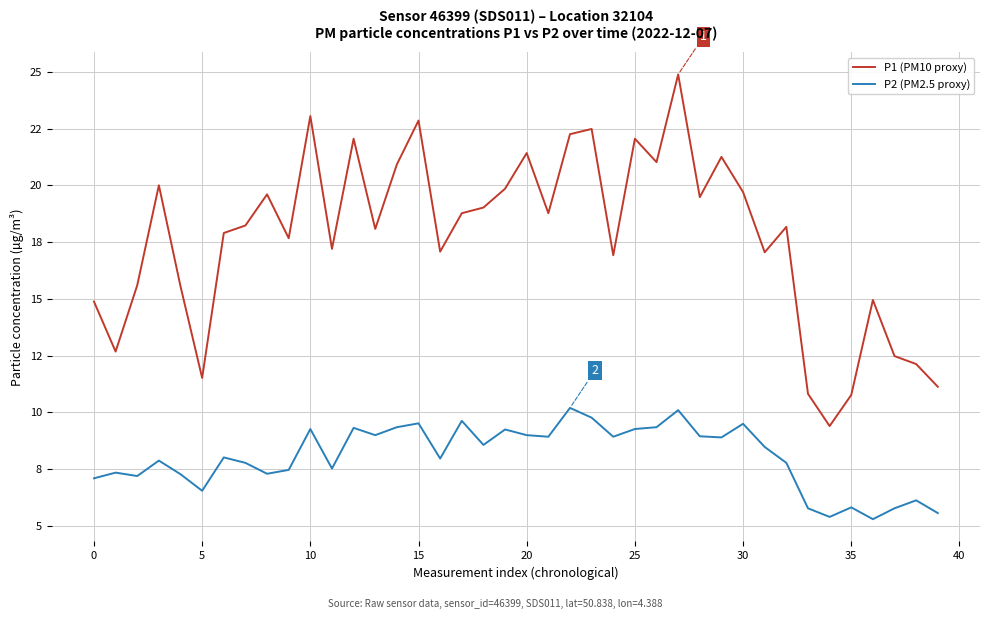

Does the chart display data point markers on the line(s)?

No